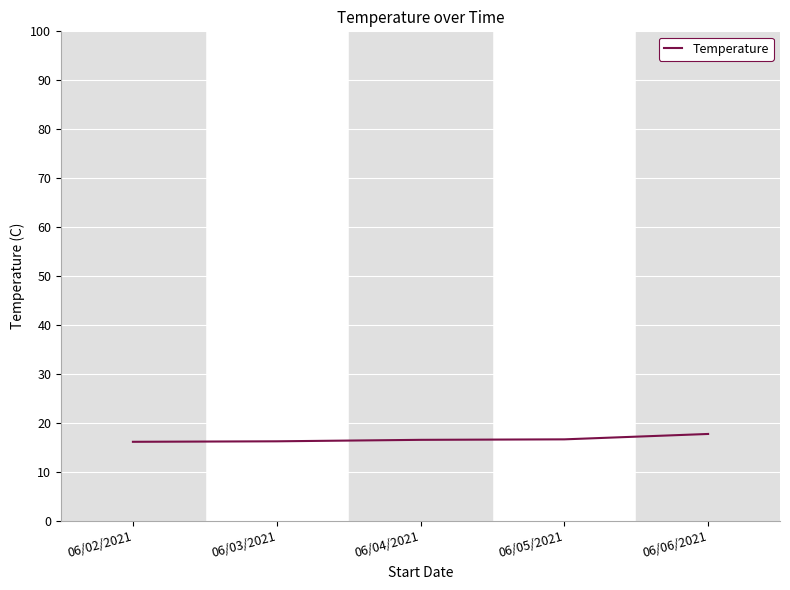

What position from the left is 06/02/2021?

1